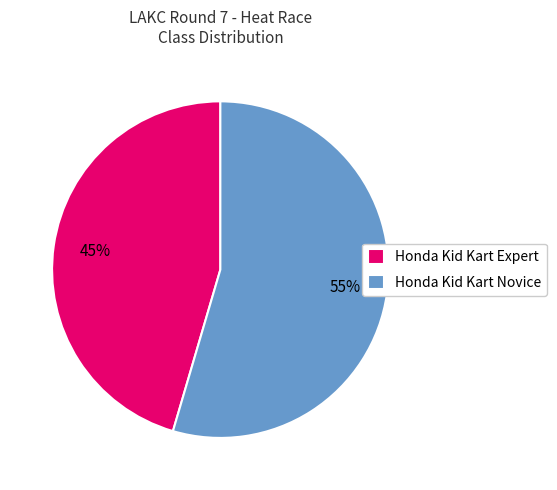

True or false: Honda Kid Kart Novice accounts for 3% of the total.

False